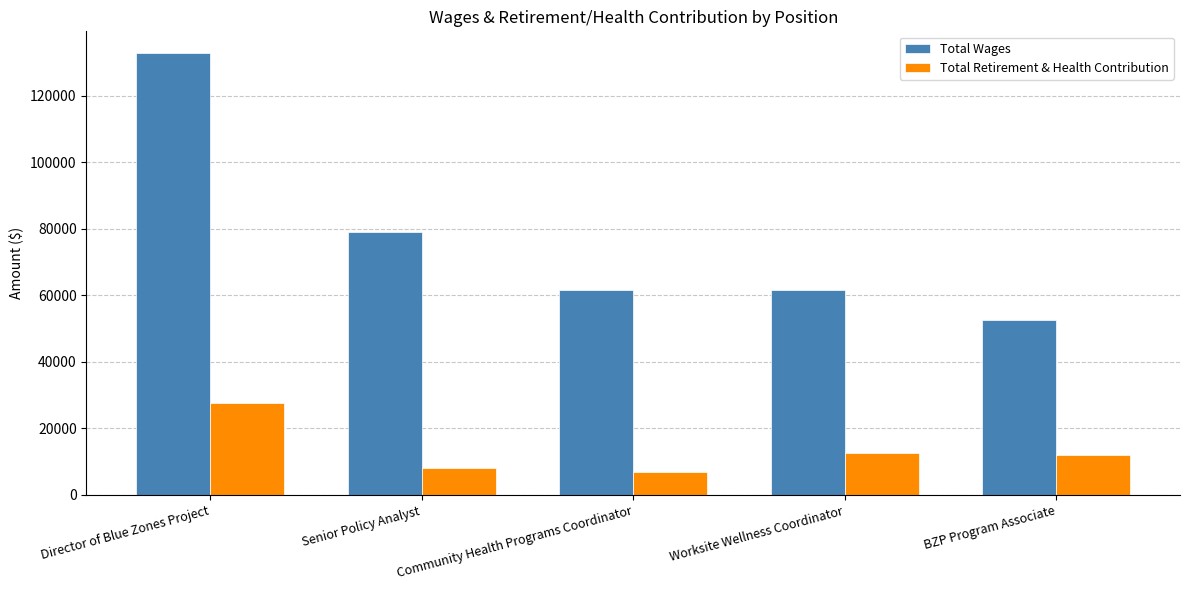

How many series are shown in this chart?

2